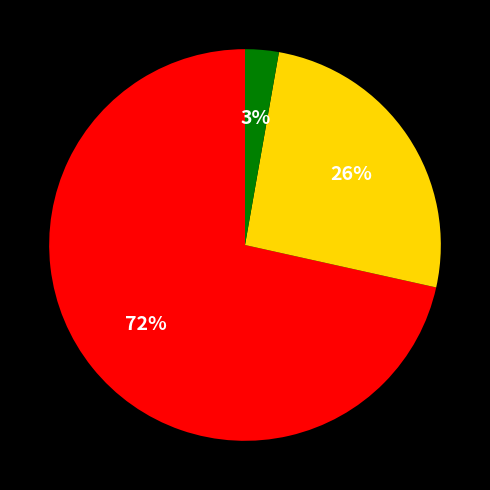

Is there a majority slice in this chart?

Yes